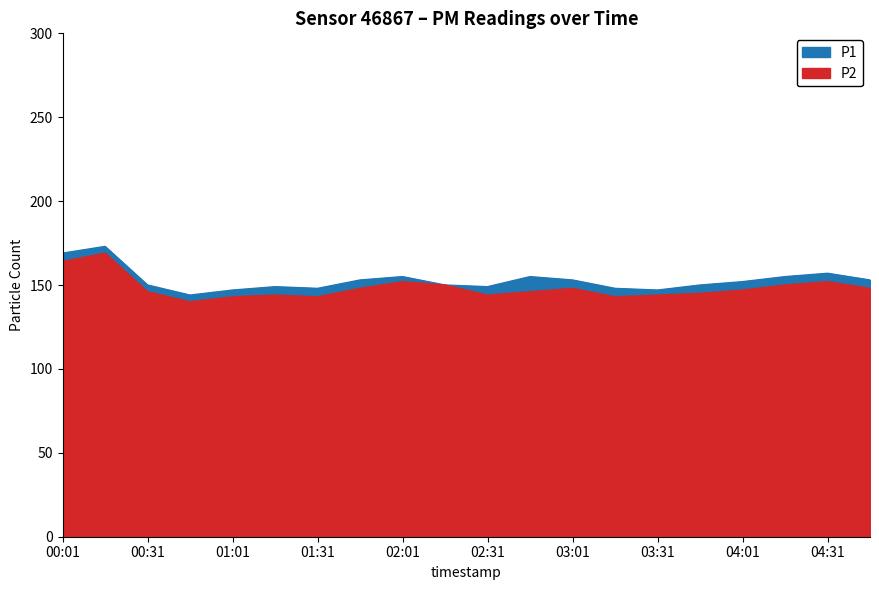

What is the sum of the P1 values at 00:31 and 00:46?

294